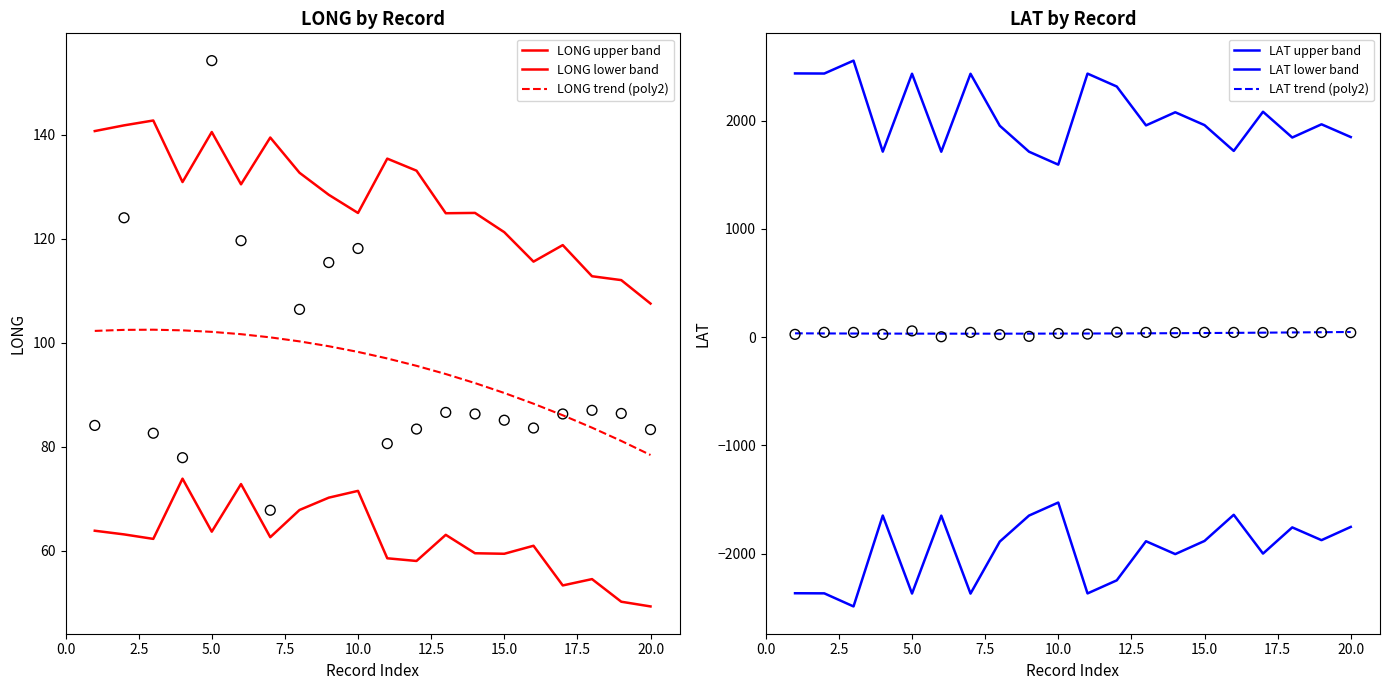

Which series contains the lowest Y value?

LAT lower band